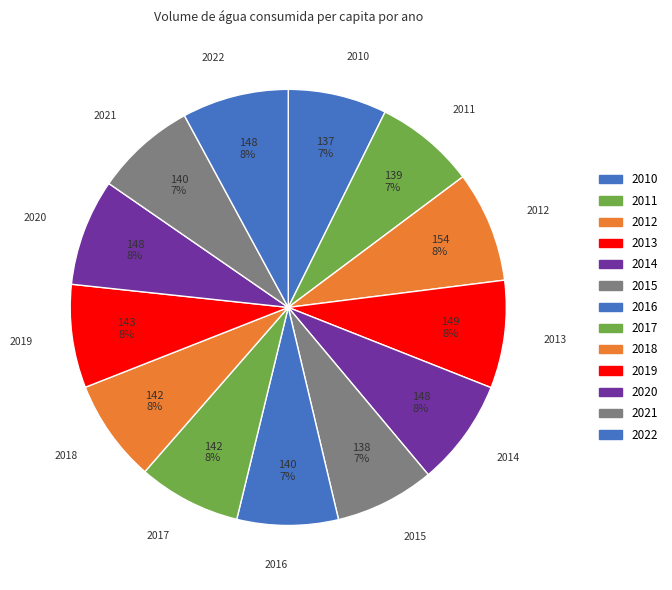

True or false: 2013 accounts for 8% of the total.

True